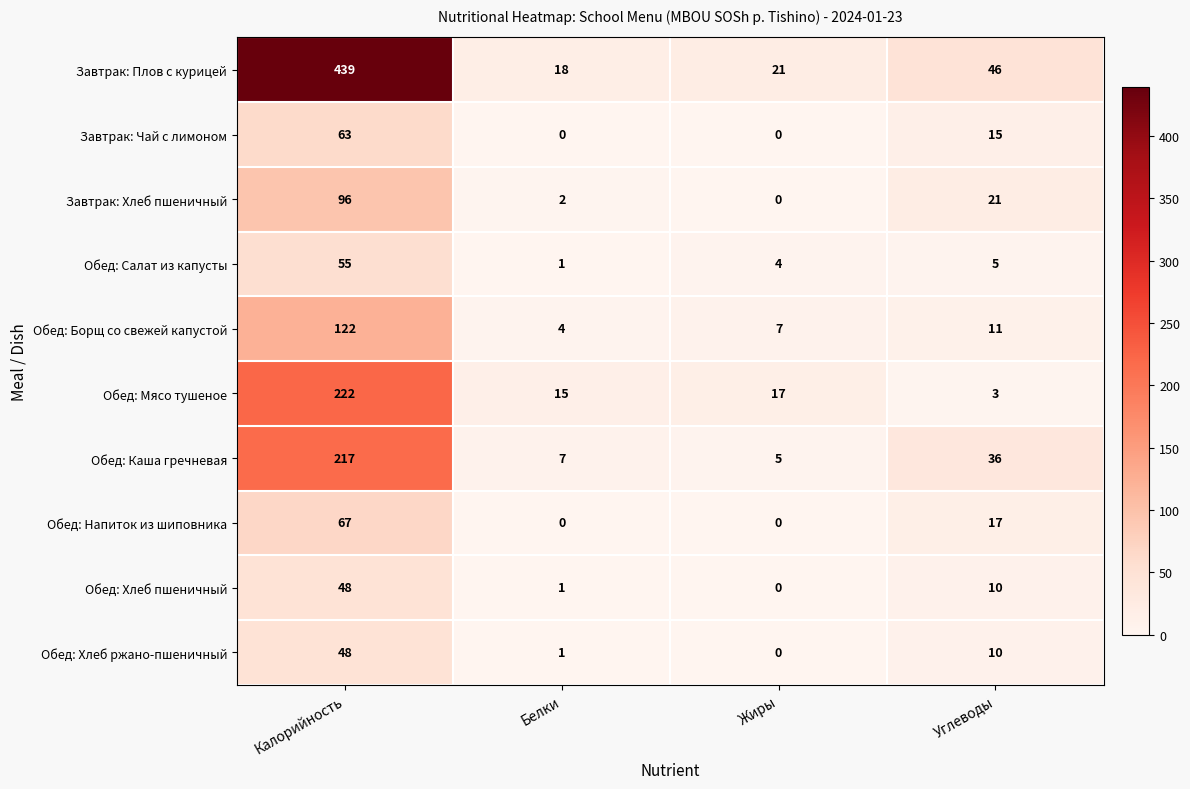

What is the total value across all series at Углеводы?

174